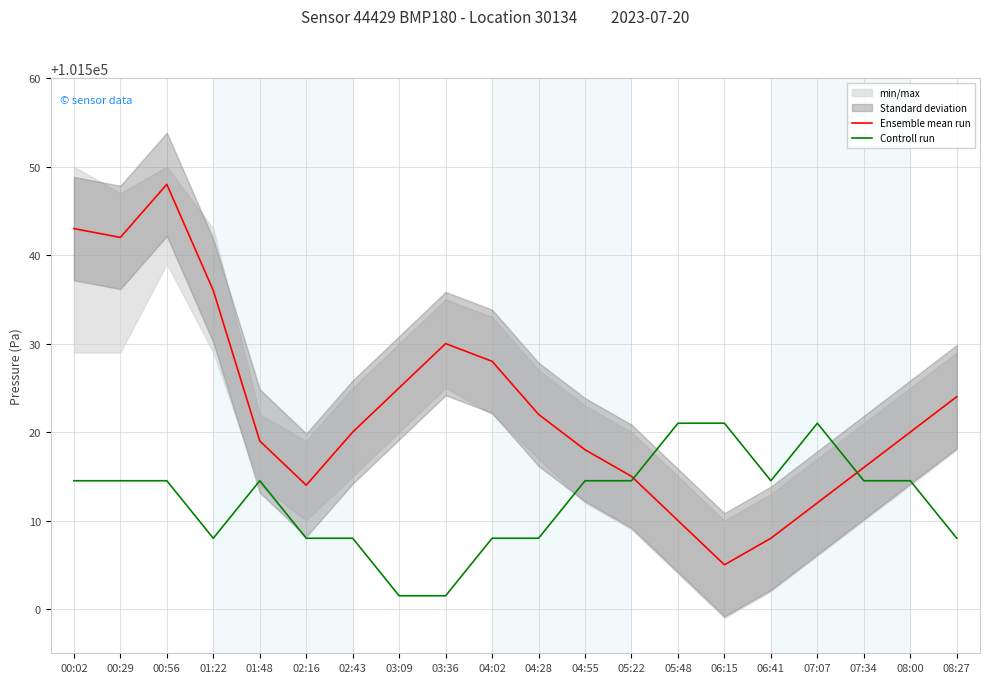

What is the difference between the Ensemble mean run values at 05:48 and 00:29?

32.0